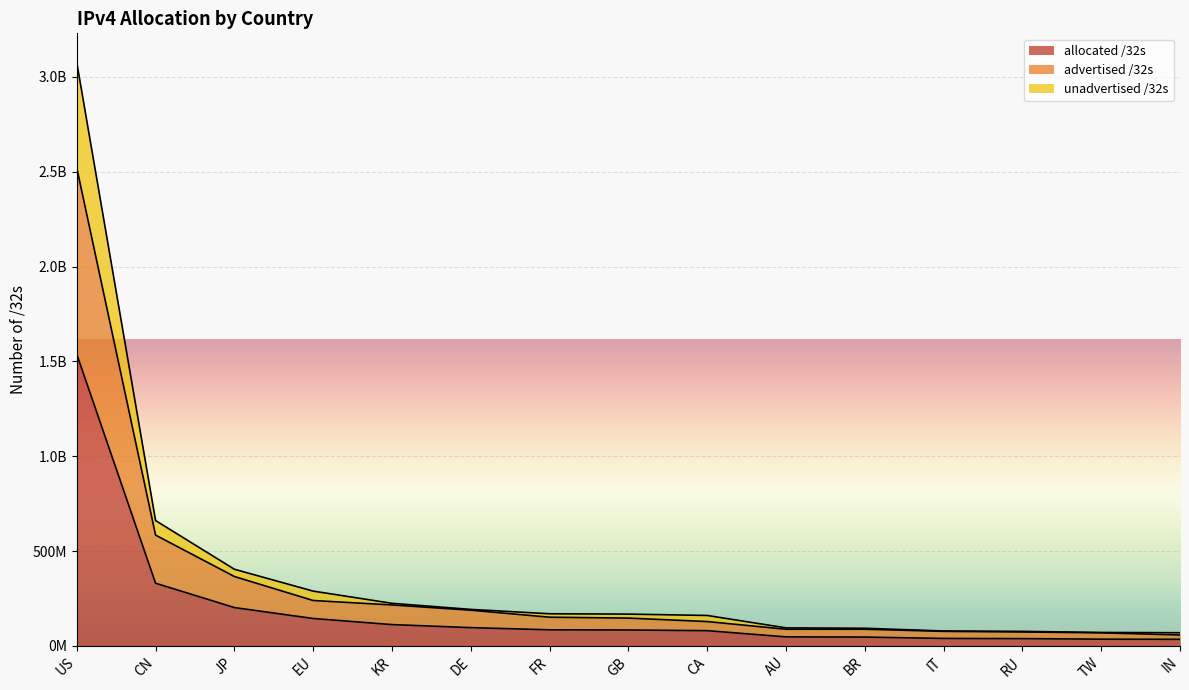

What position from the right is IN?

1